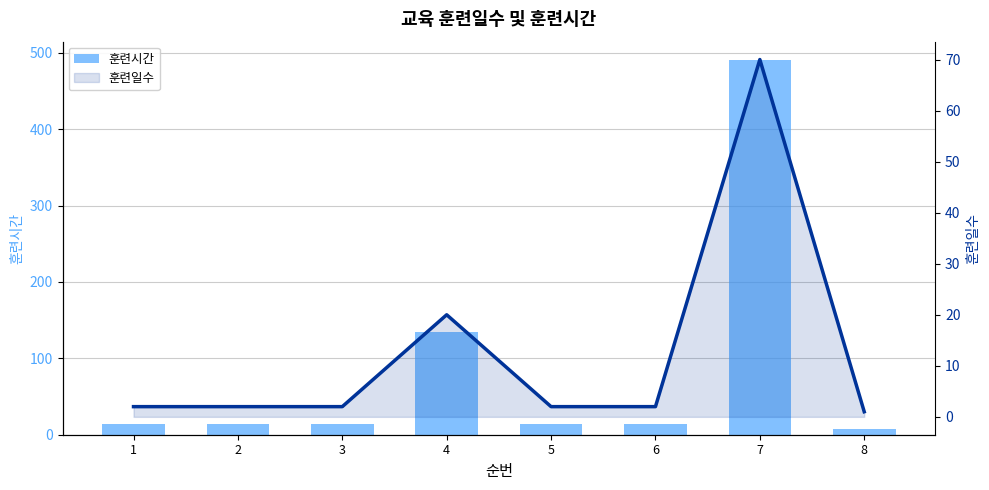

Where is 훈련시간 nearest to the value 248?

4